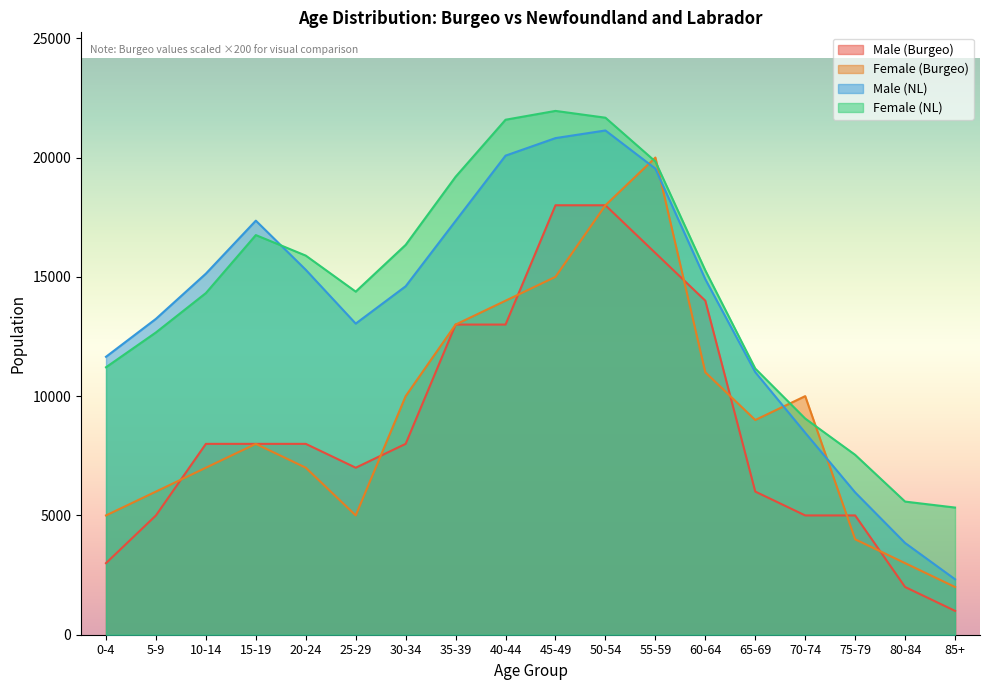

How many interior local valleys does the Male (NL) series have?

1